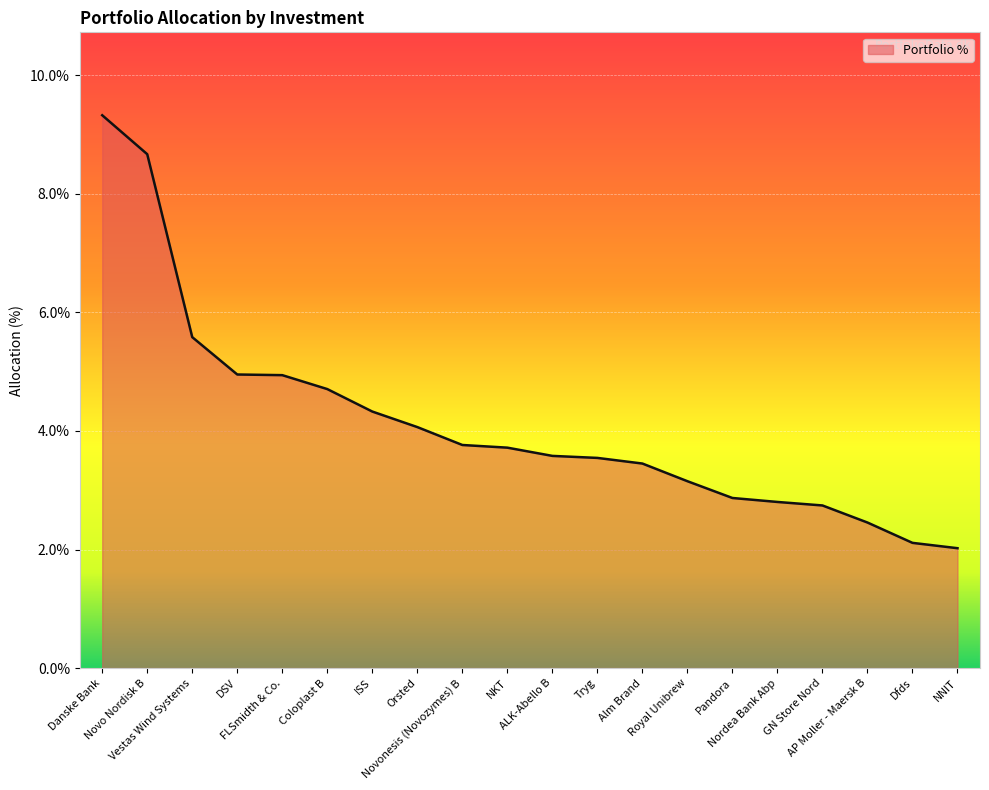

What is the greatest value displayed?

9.3